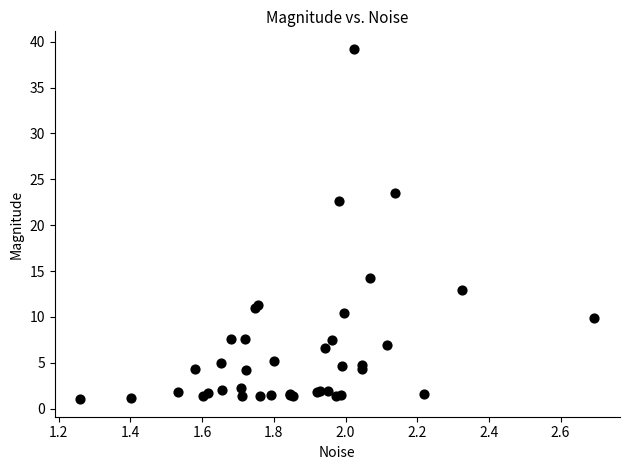

What Y value in the scatter plot is closest to 20?

22.6